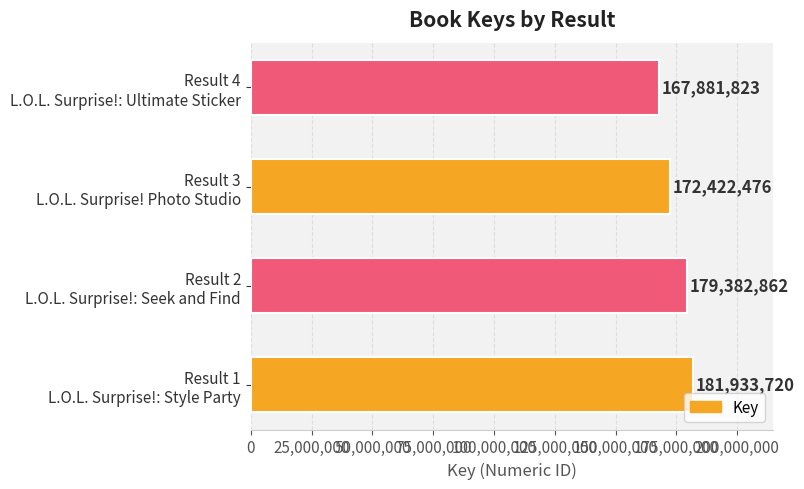

Rank the categories by value from lowest to highest.

Result 4
L.O.L. Surprise!: Ultimate Sticker, Result 3
L.O.L. Surprise! Photo Studio, Result 2
L.O.L. Surprise!: Seek and Find, Result 1
L.O.L. Surprise!: Style Party